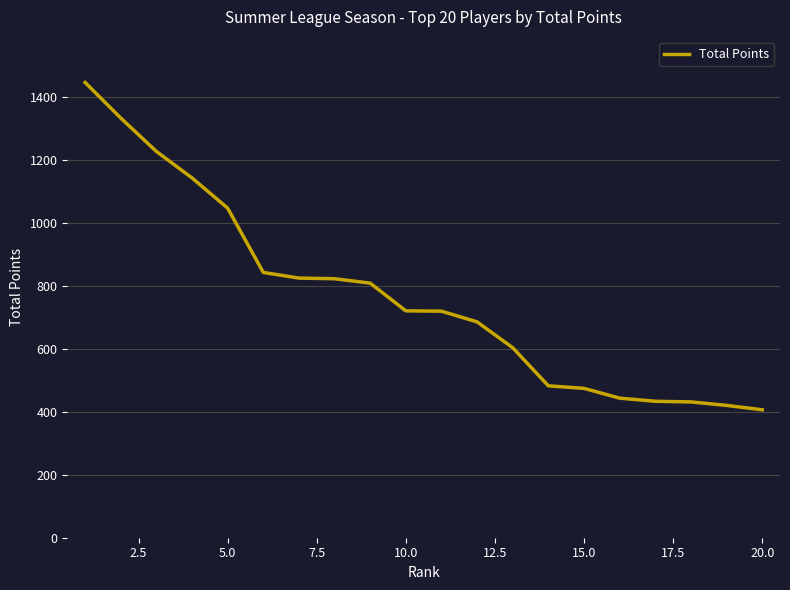

What is the smallest value displayed?

406